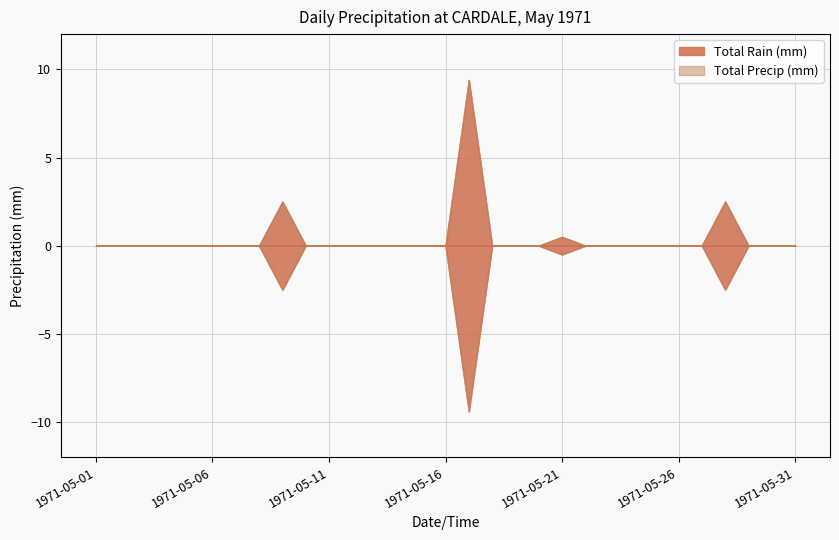

True or false: Total Precip (mm) and Total Rain (mm) cross at least once.

False